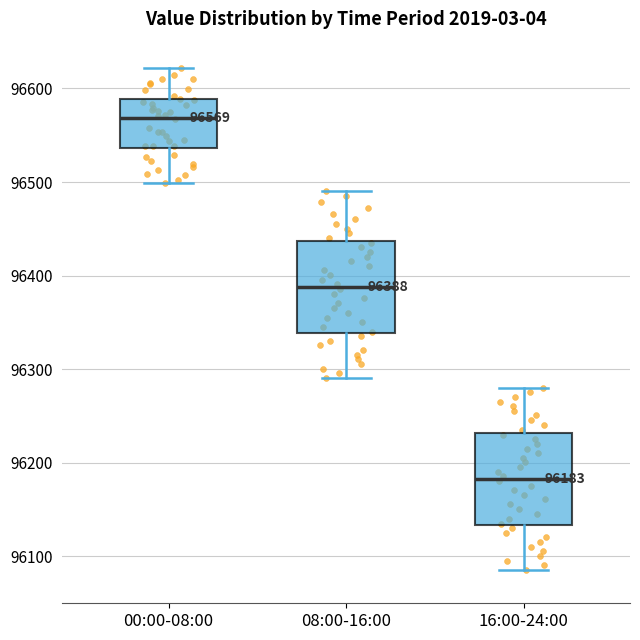

Which box has the highest median line?

00:00-08:00